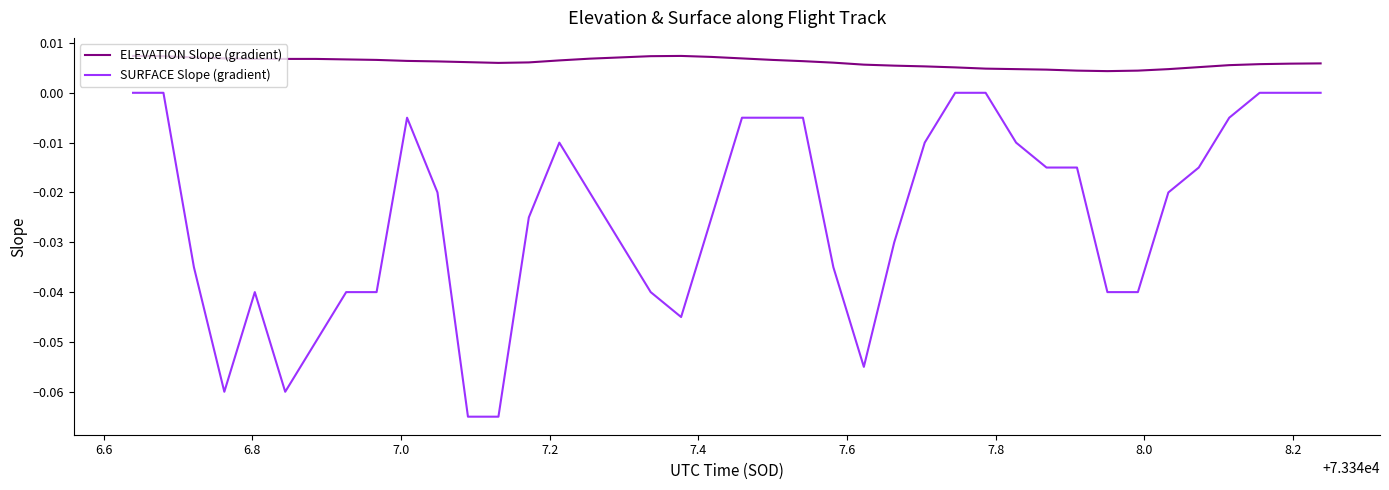

Rank the series by their average value, from lowest to highest.

SURFACE Slope (gradient), ELEVATION Slope (gradient)